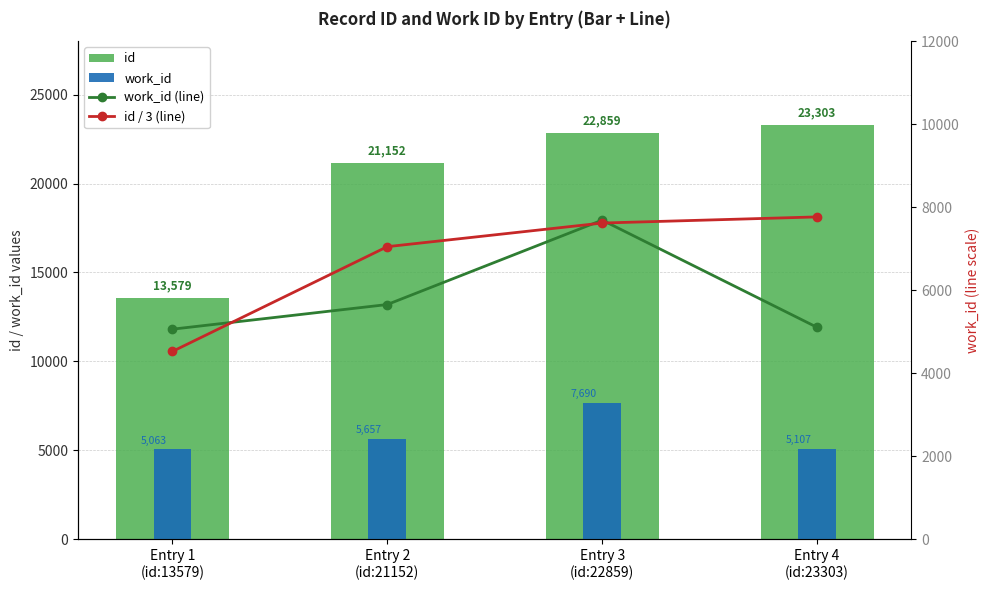

How many groups of bars are there?

4